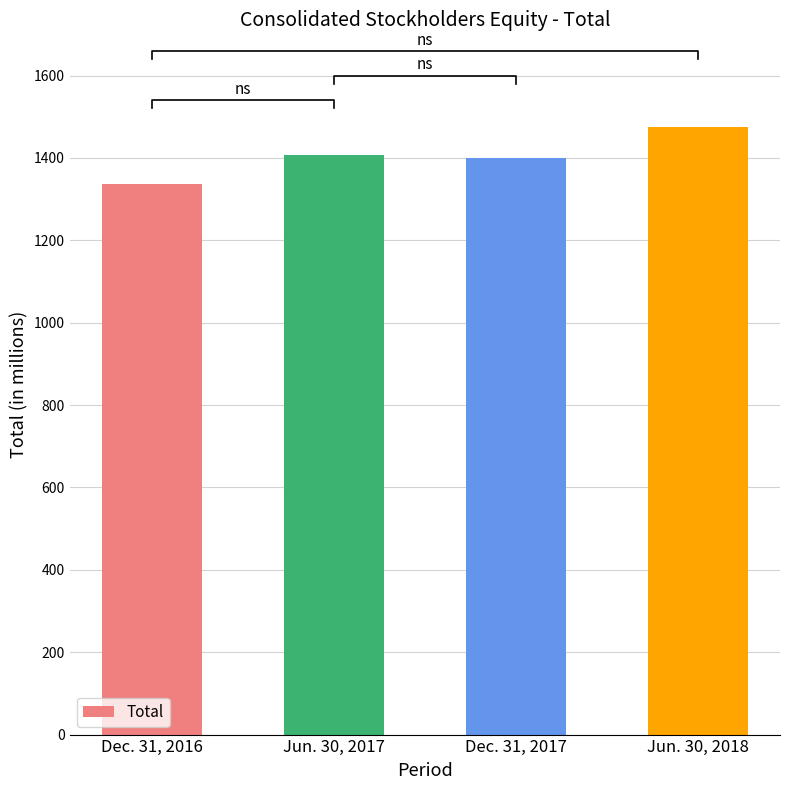

How many bars are there in total?

4